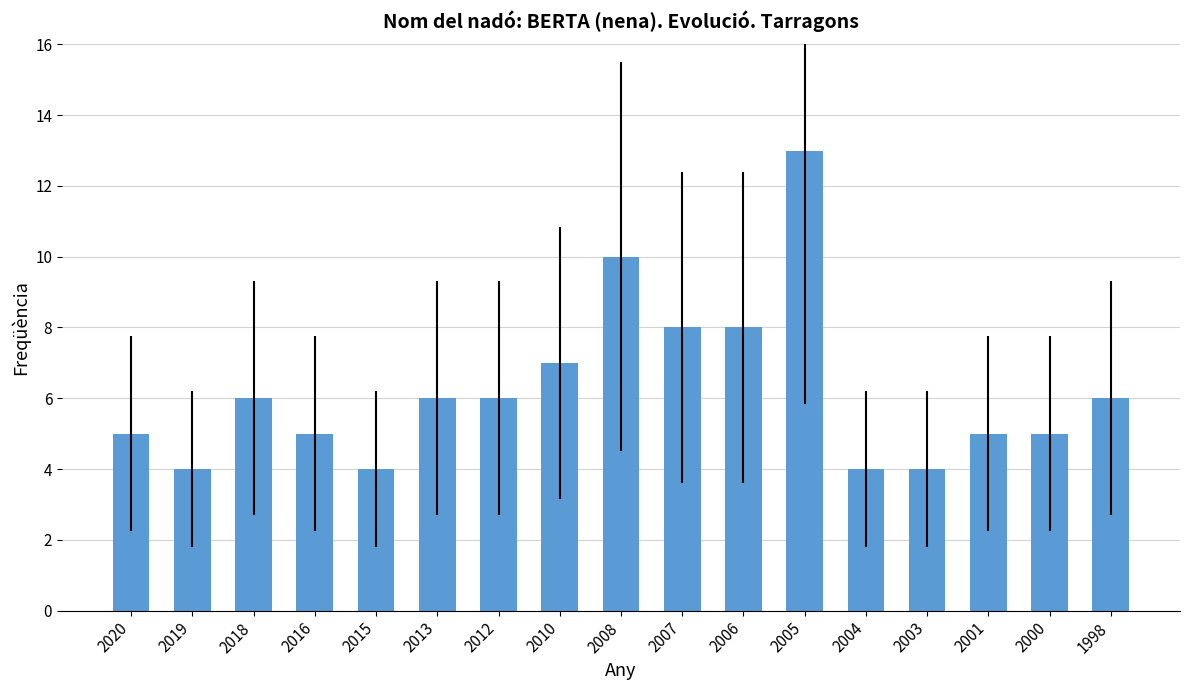

Does the chart contain stacked bars?

No